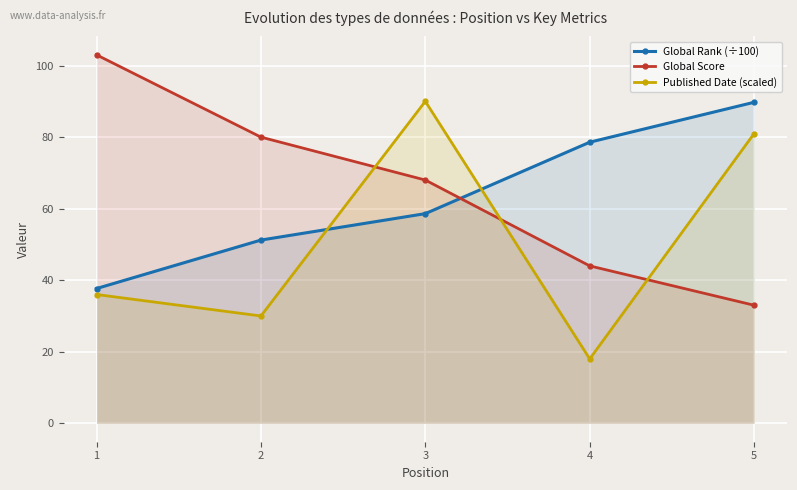

Which series has the largest total across all categories?

Global Score